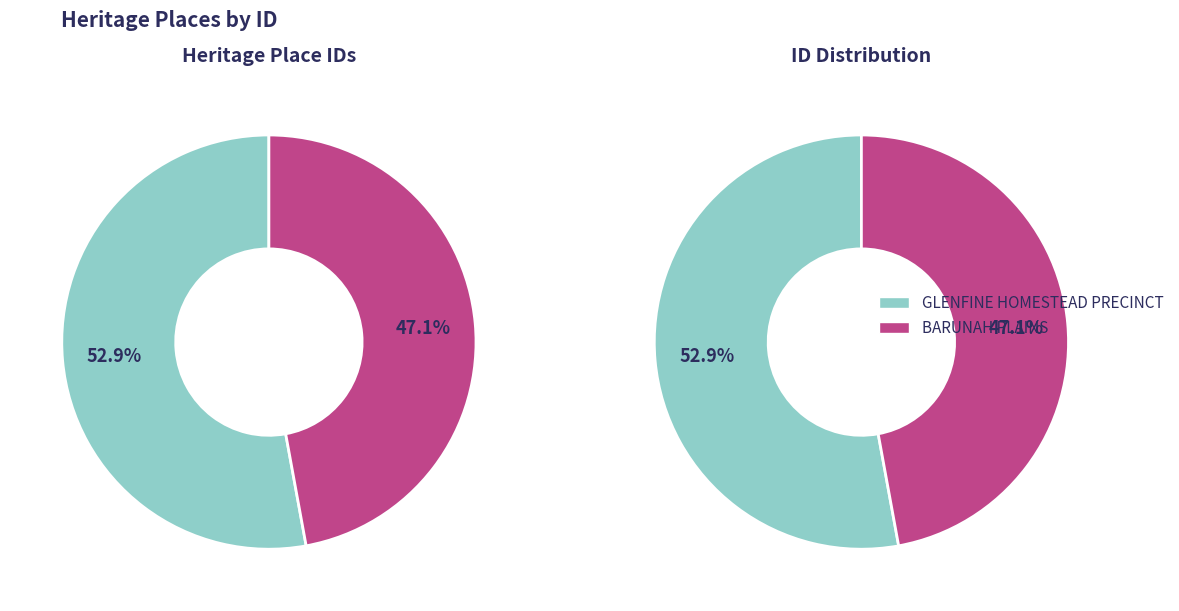

Rank the categories by value from lowest to highest.

BARUNAH PLAINS, GLENFINE HOMESTEAD PRECINCT